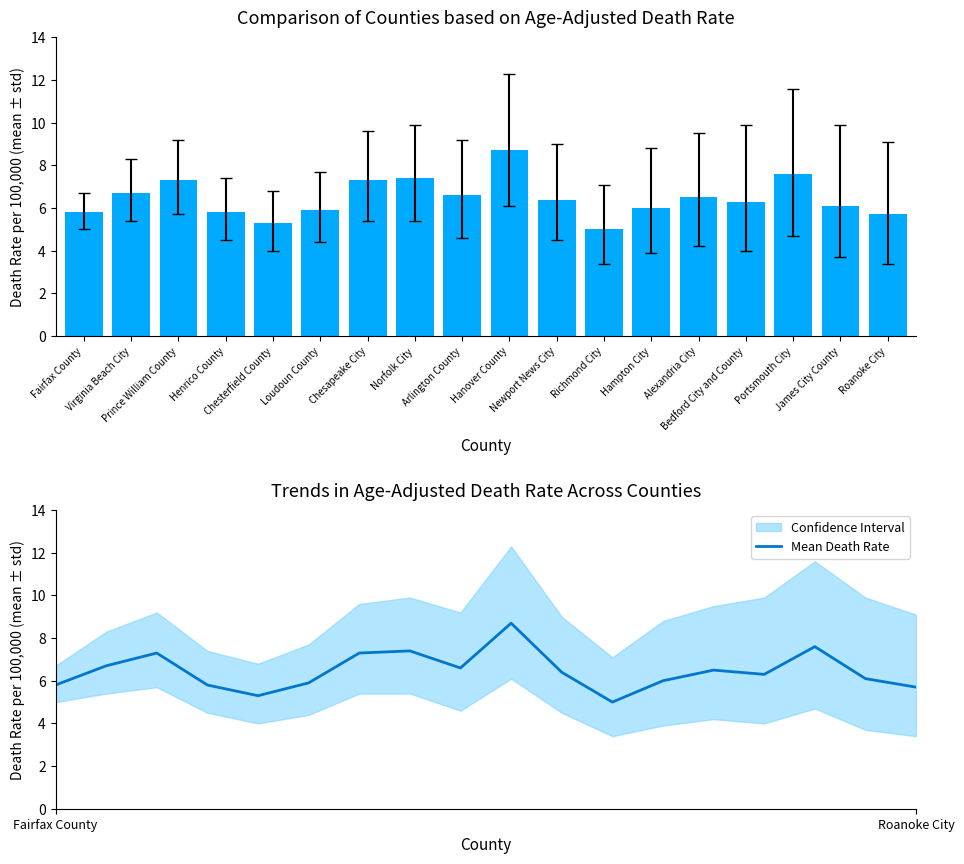

The Age-Adjusted Death Rate series shows 3.3 at Chesterfield County. True or false?

False